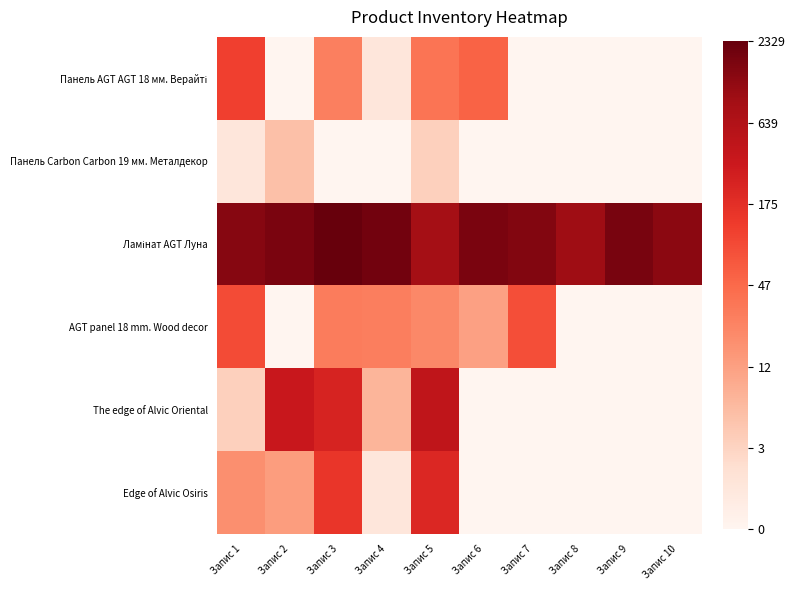

At which category is the sum across all series the highest?

Запис 5